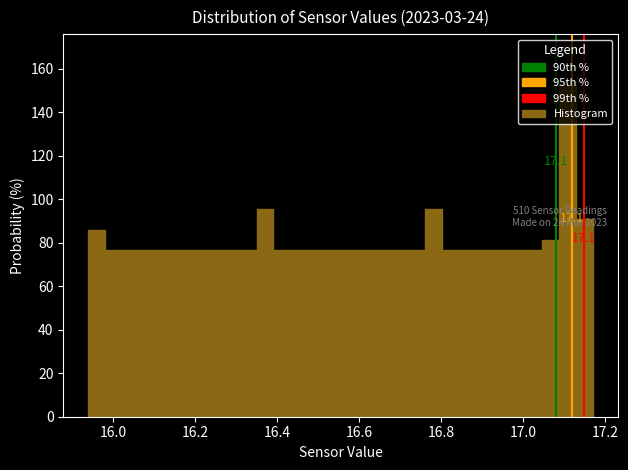

Read against the x-axis, roughly where is the centre of the tallest bar?

17.10